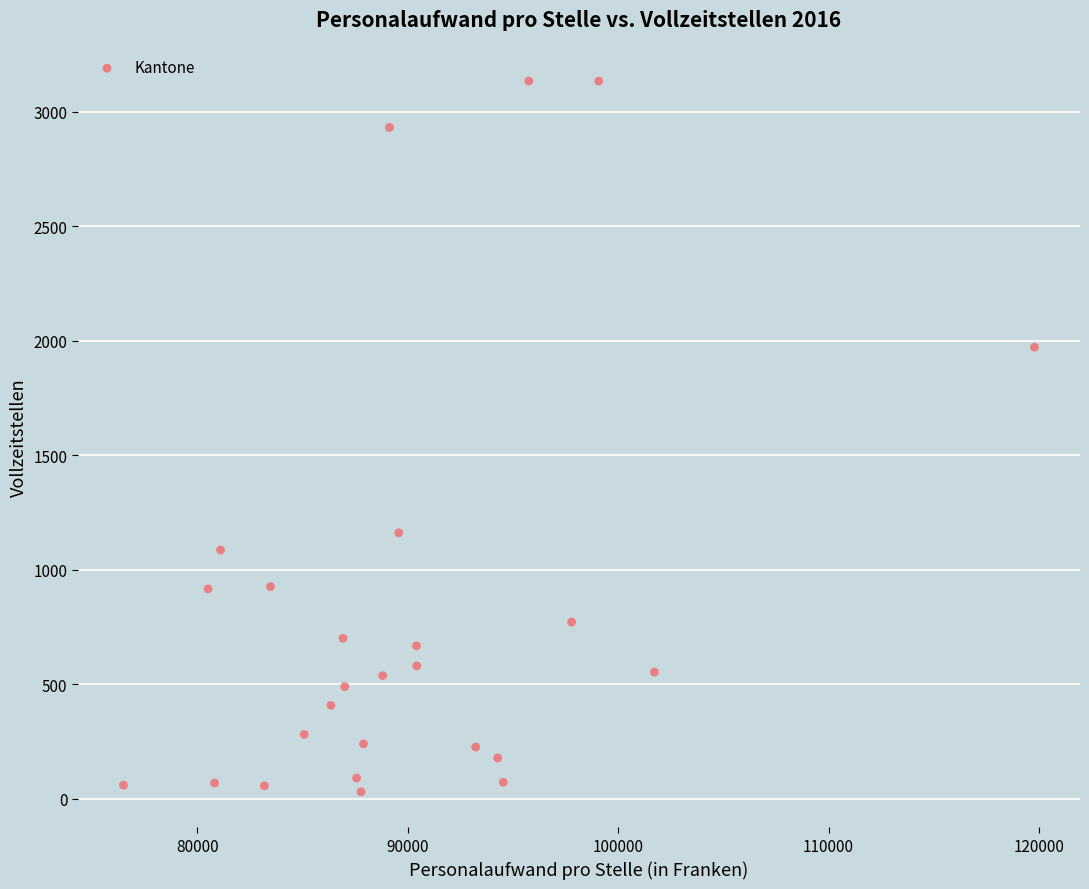

What is the range of Y values (max minus min)?

3103.2